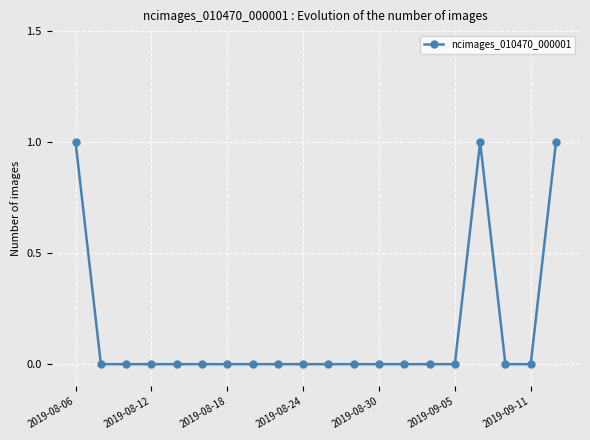

Reading right to left, what are all the values shown in this chart?

1	0	0	1	0	0	0	0	0	0	0	0	0	0	0	0	0	0	0	1